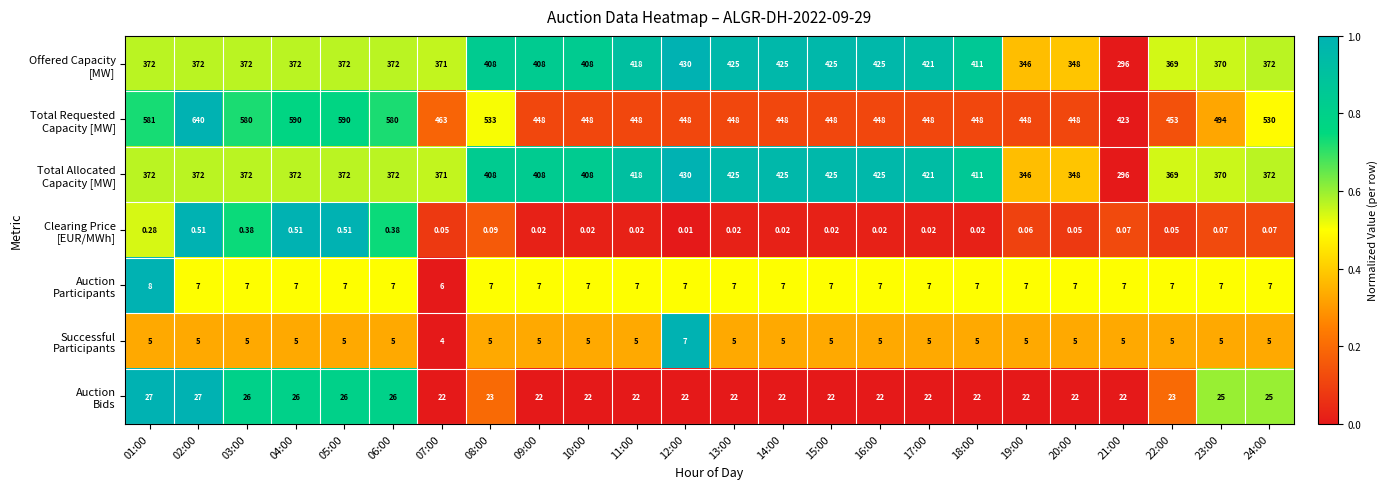

What is the difference between the highest and lowest values at 11:00?

448.0